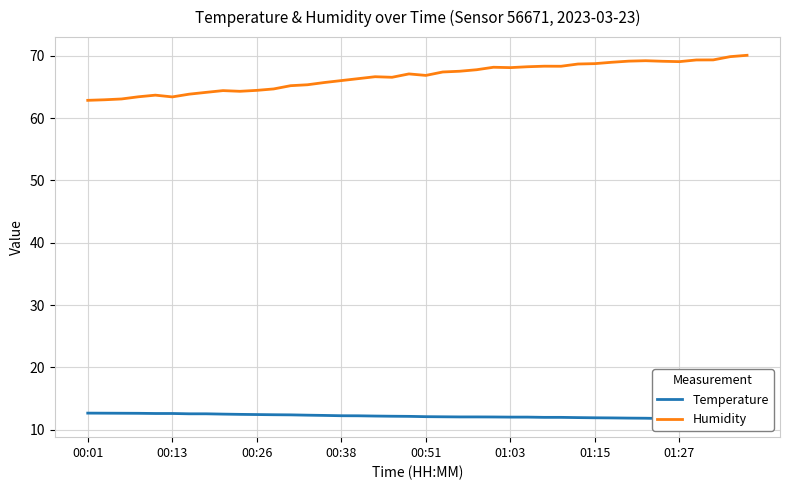

Does the chart have visible grid lines?

Yes